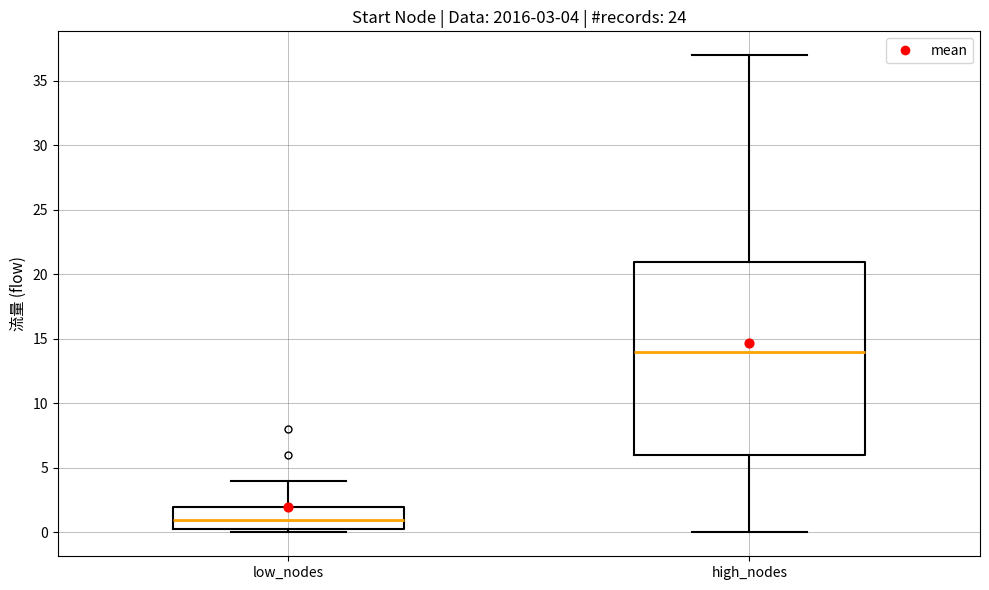

Which box's median line is the lowest?

low_nodes